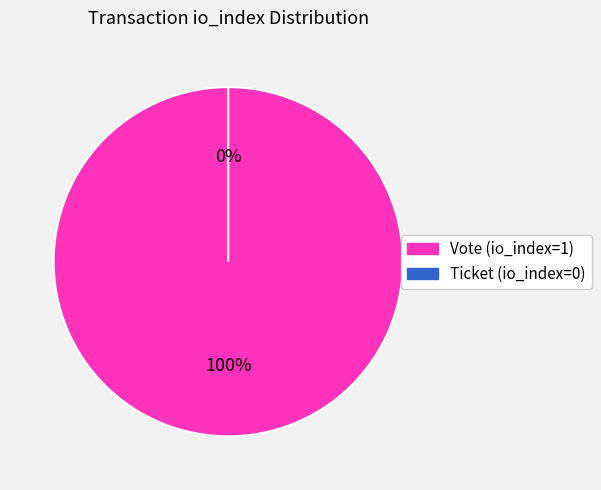

The Ticket (io_index=0) slice represents 1% of the pie. True or false?

False